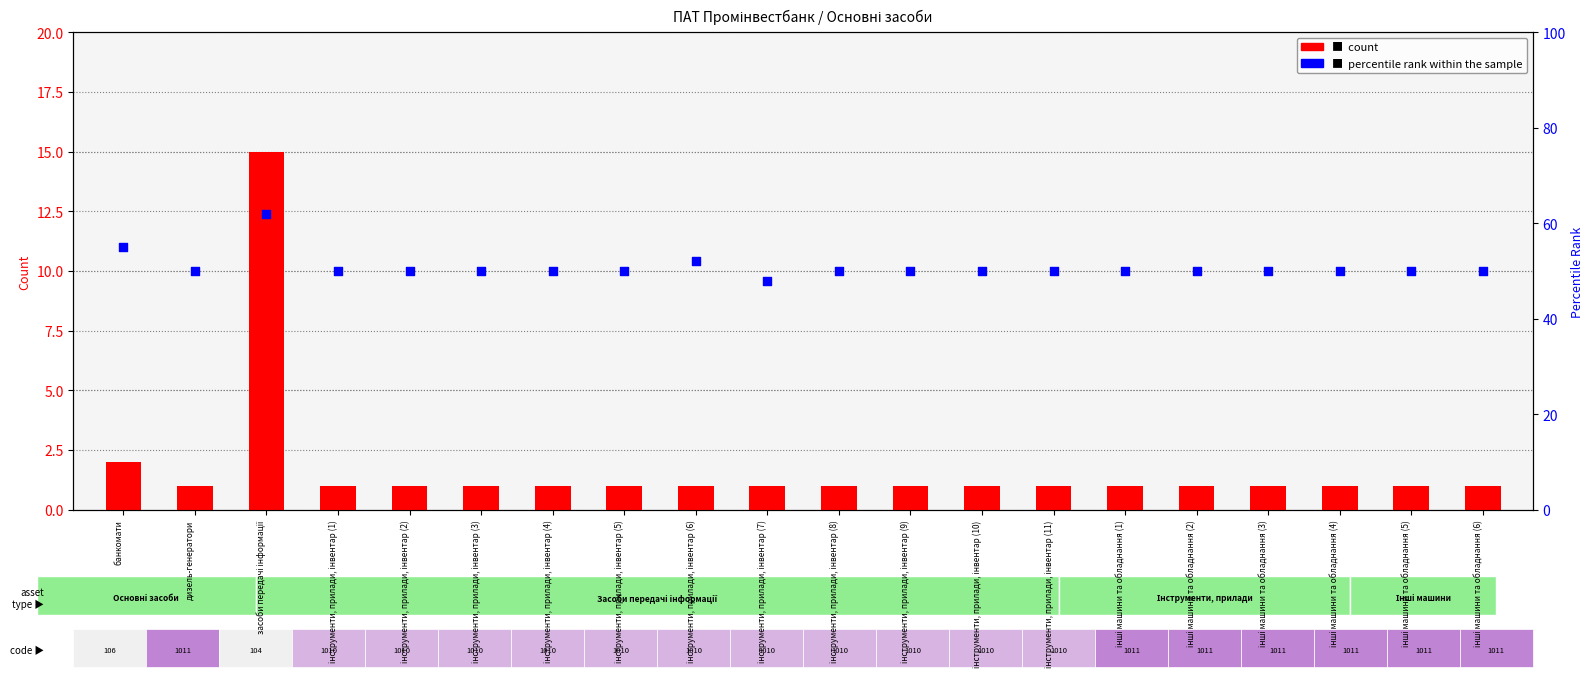

At how many categories does at least one series exceed 55?

1